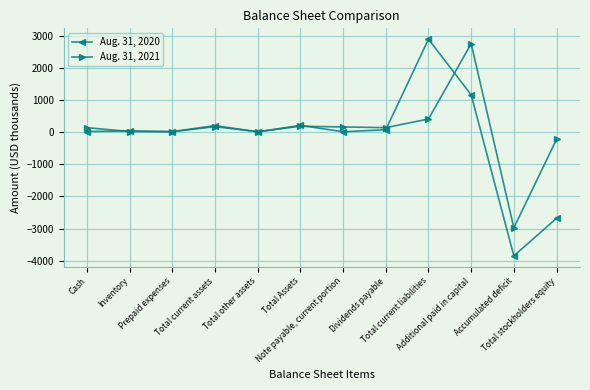

True or false: Aug. 31, 2021 and Aug. 31, 2020 cross at least once.

True